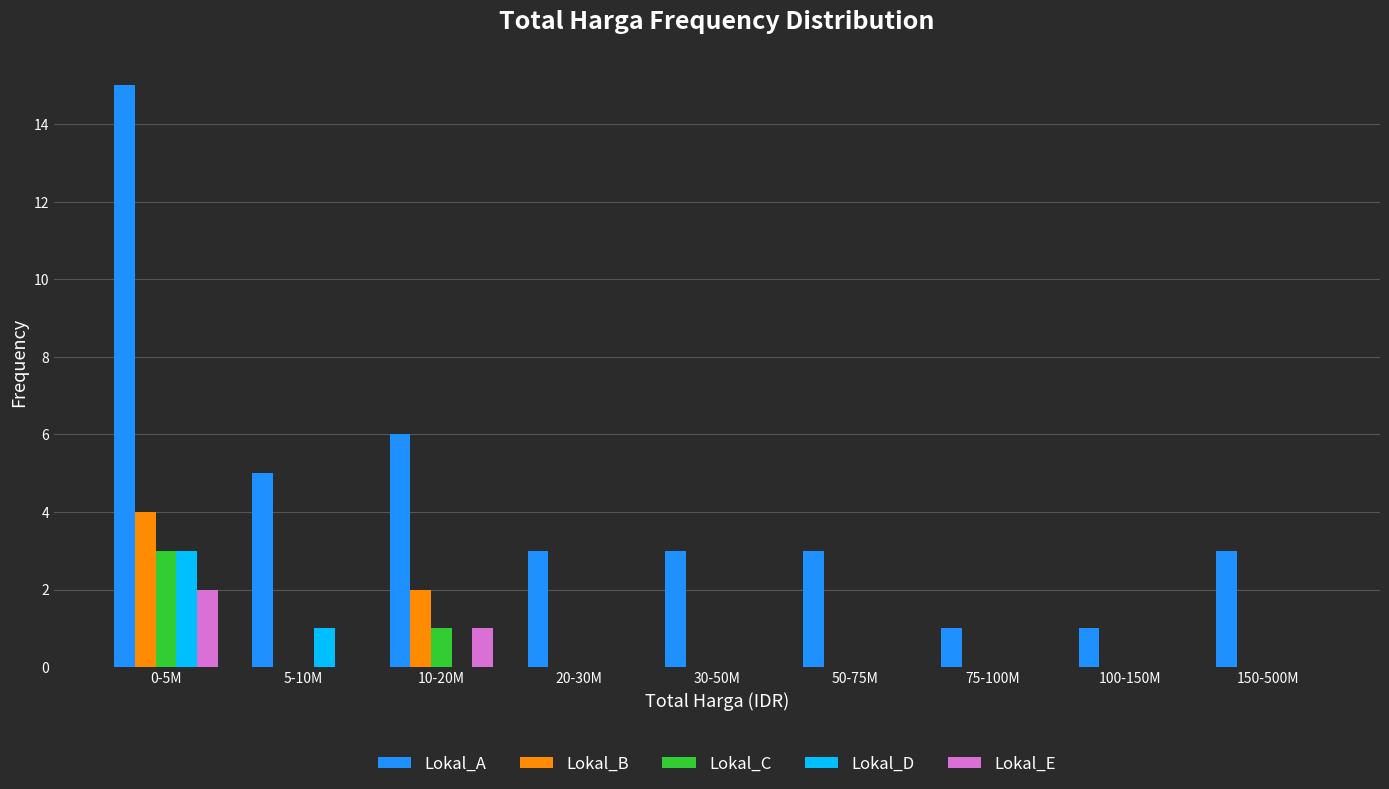

At which label does Lokal_E reach its peak?

0-5M